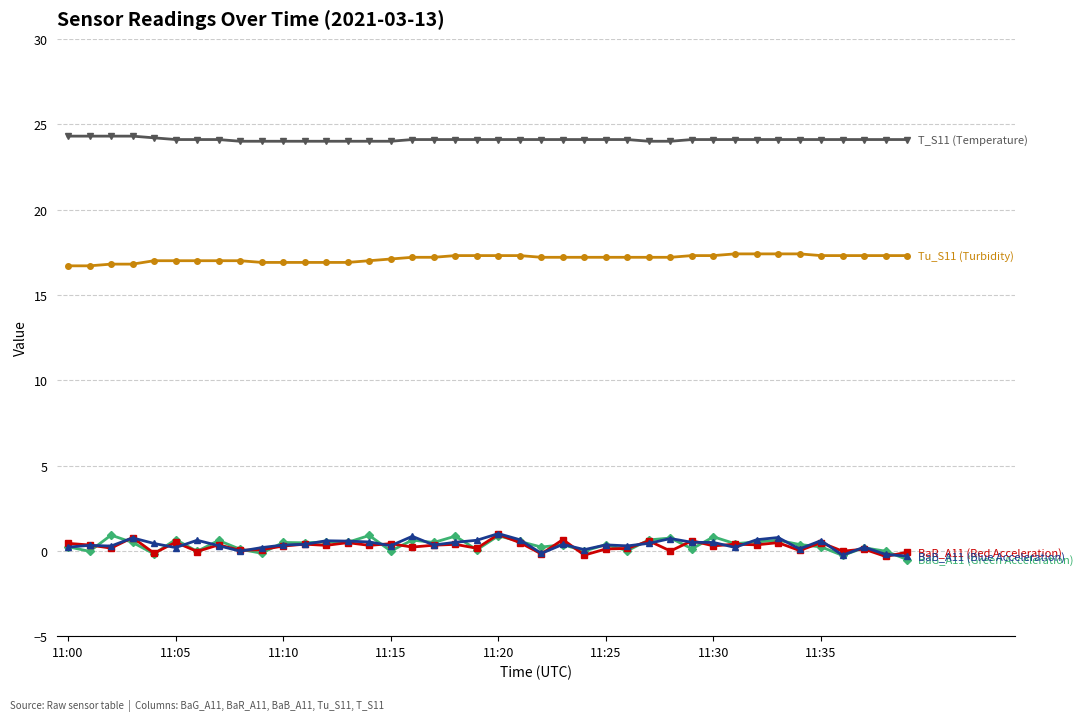

Count the number of data series in this chart.

5